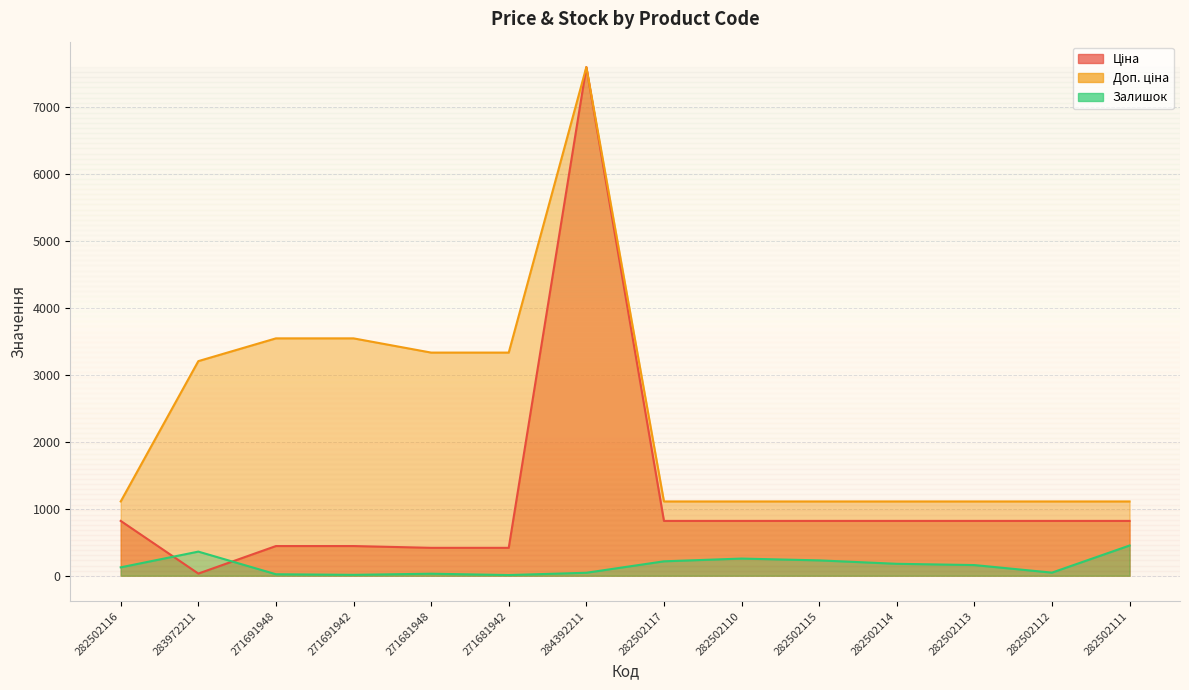

What is the difference between the maximum and minimum values in the Ціна series?

7564.5